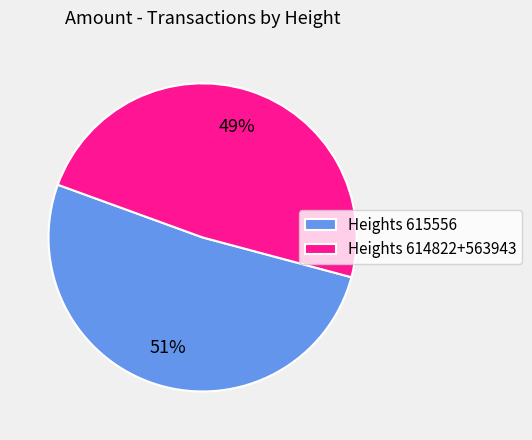

To the nearest percent, what is the average slice percentage?

50%